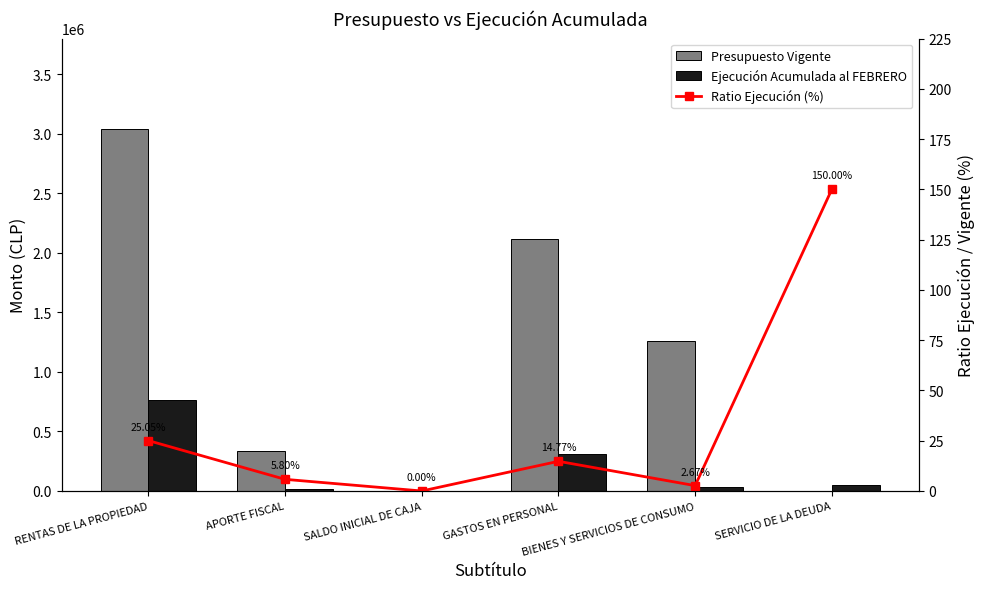

What is the difference between the maximum and minimum values in the Presupuesto Vigente series?

3038685.0